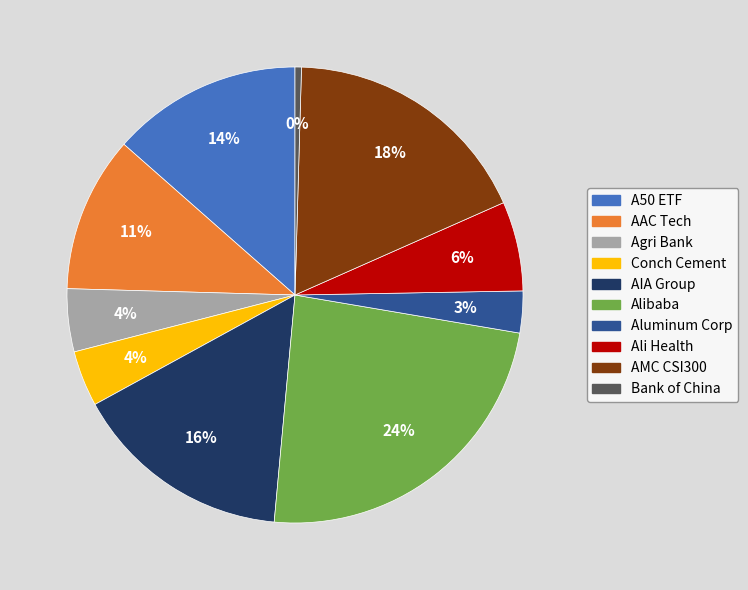

Is there a majority slice in this chart?

No